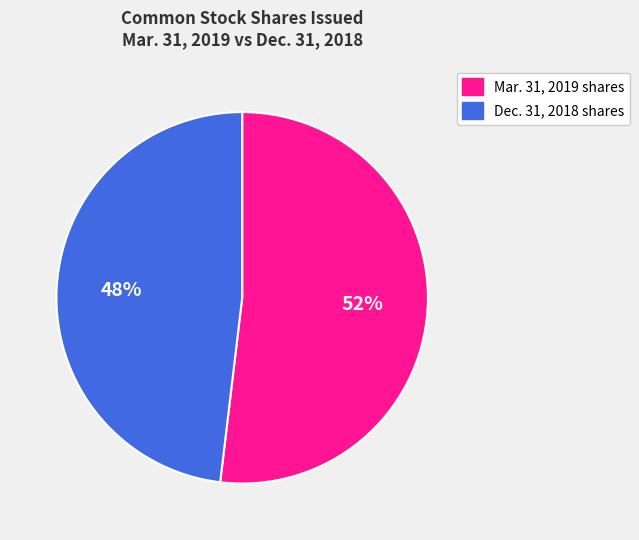

Is the sum of Mar. 31, 2019 shares and Dec. 31, 2018 shares greater than half?

Yes